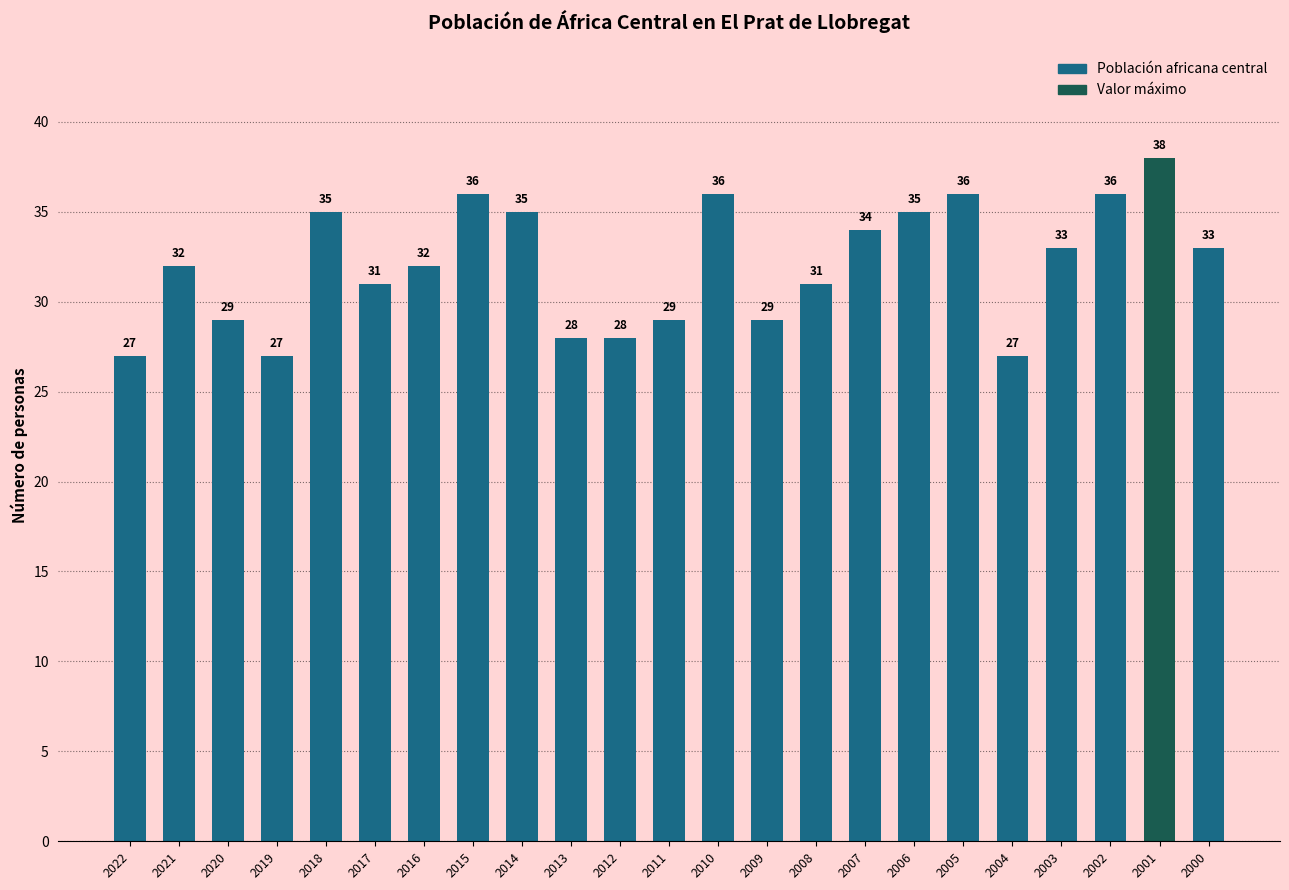

Are the bars grouped side by side (vs. stacked)?

No